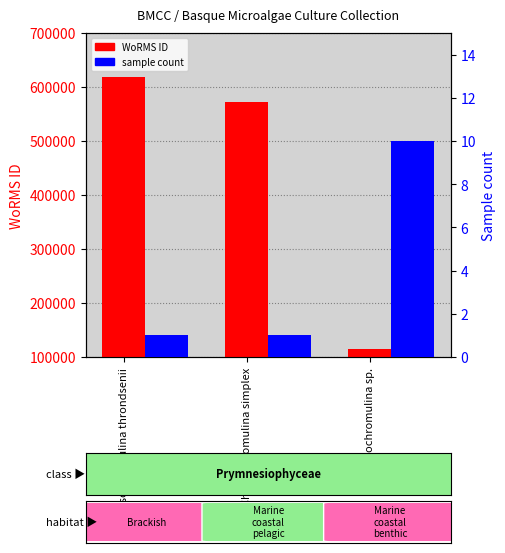

Reading right to left, transcribe all the data shown in this chart.

WoRMS ID: Chrysochromulina sp.=115090	Chrysochromulina simplex=571659	Chrysochromulina throndsenii=619023
Sample count: Chrysochromulina sp.=10	Chrysochromulina simplex=1	Chrysochromulina throndsenii=1